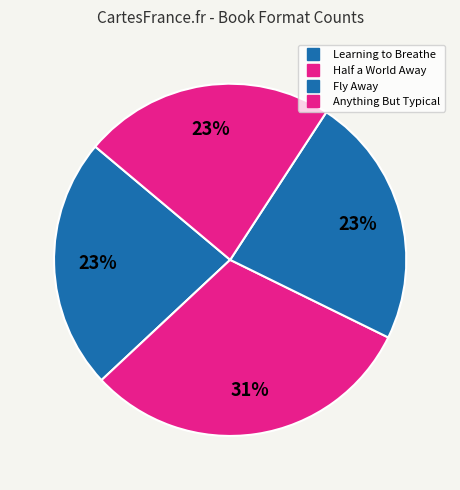

Does any single category account for the majority?

No